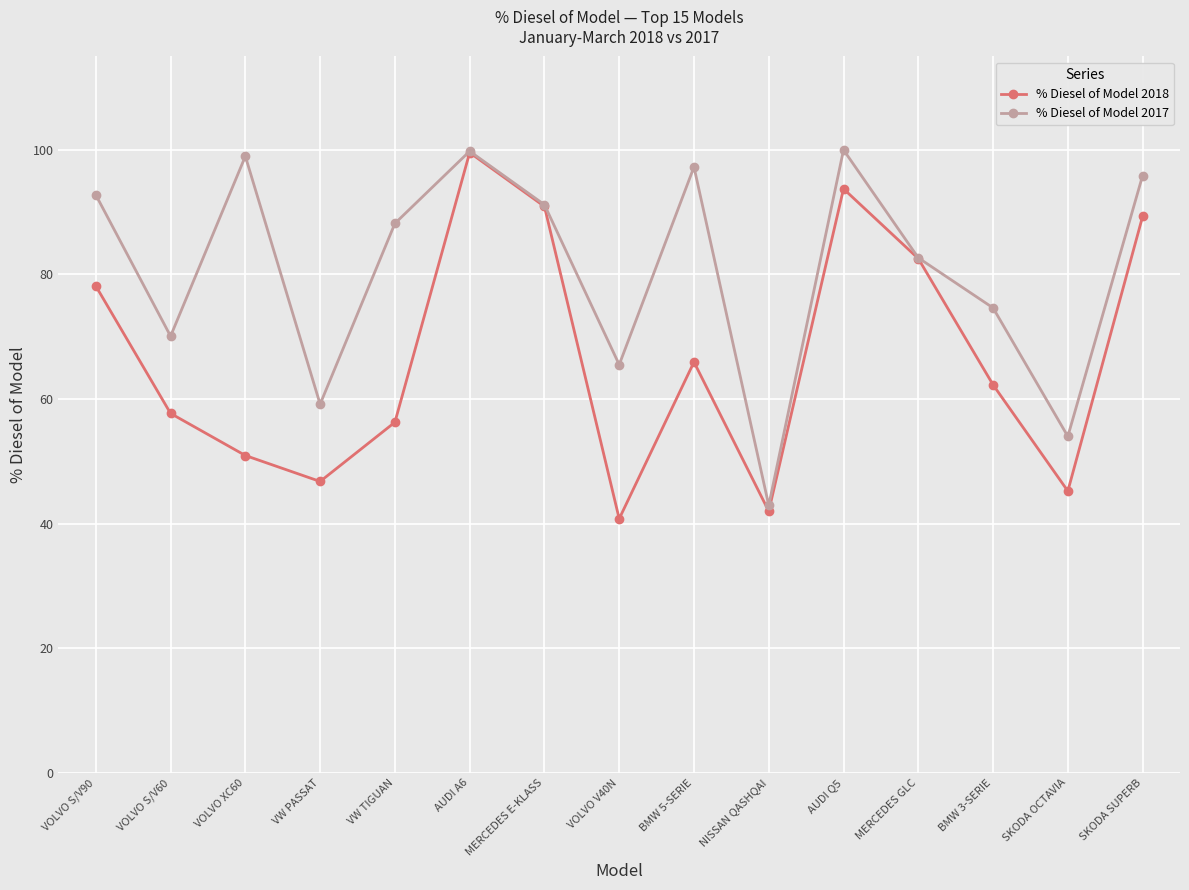

Rank the series by their average value, from highest to lowest.

% Diesel of Model 2017, % Diesel of Model 2018